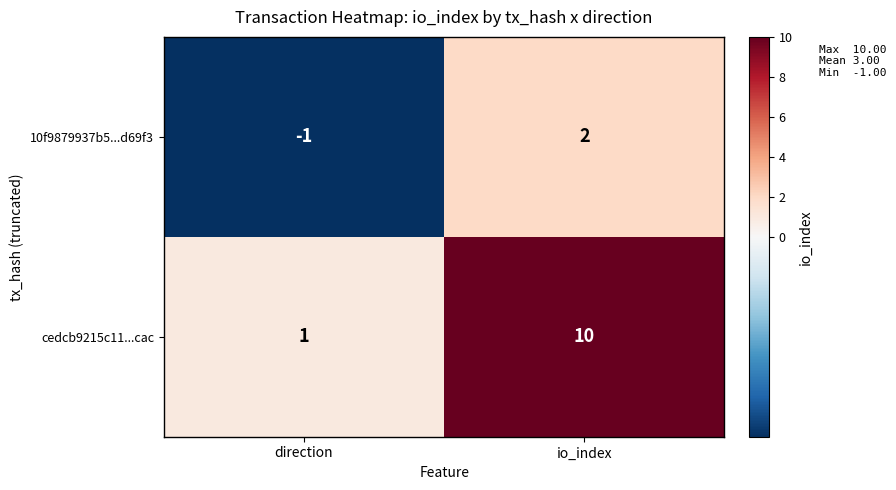

How many data points in cedcb9215c11...cac are less than 10?

1